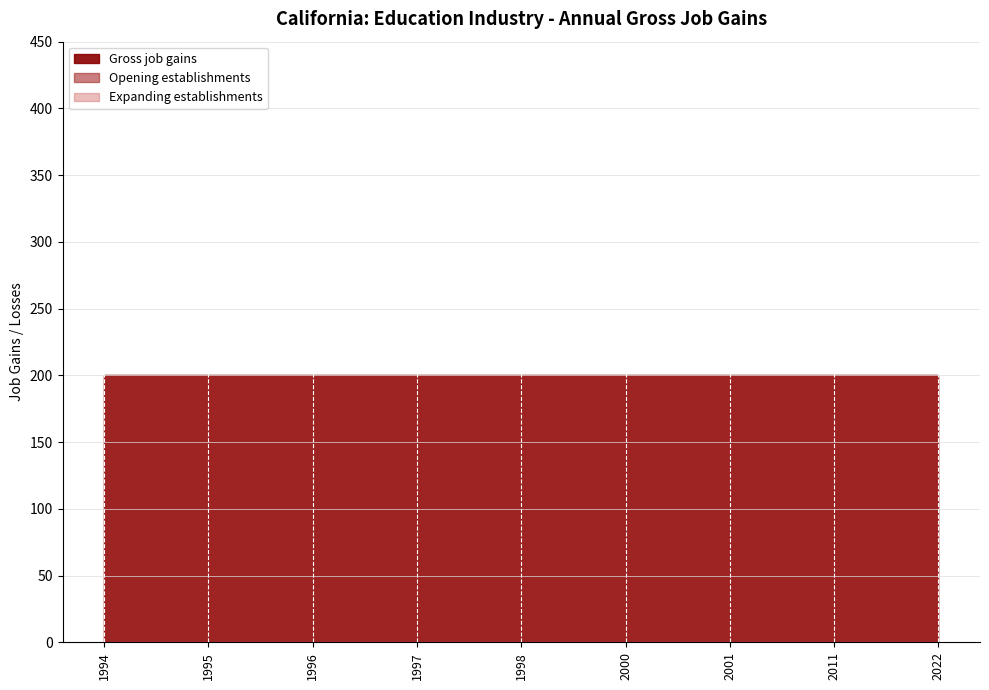

Is it true that Opening establishments equals 200 at 2000?

True